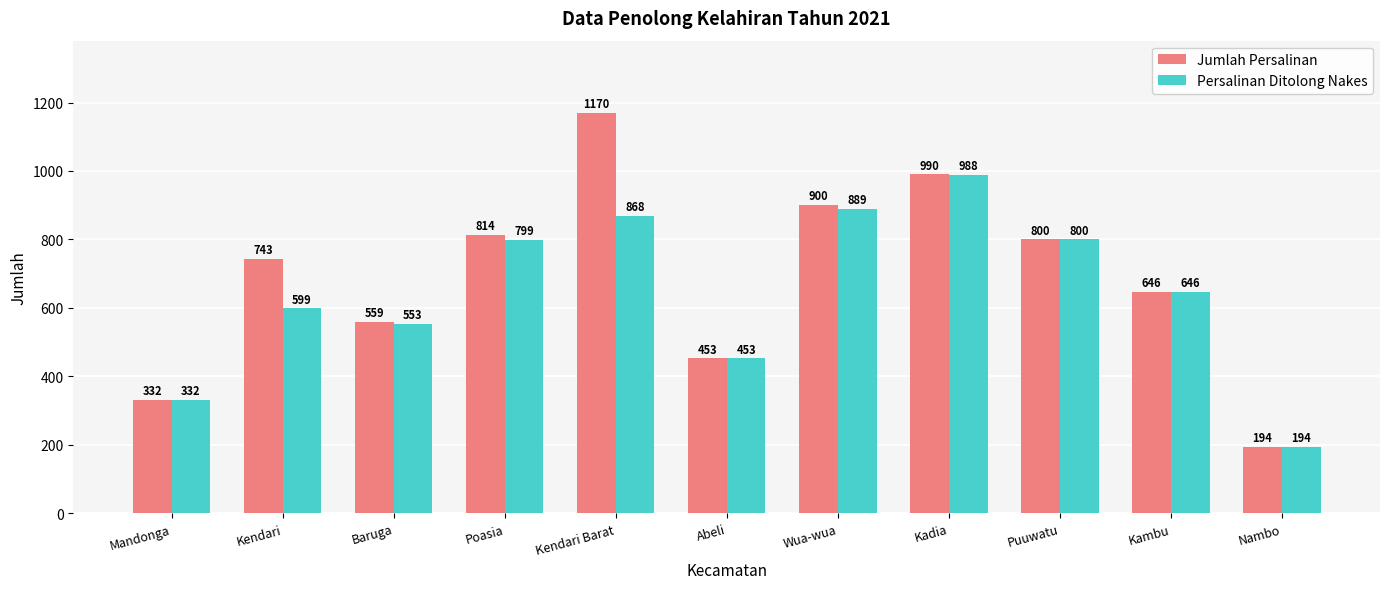

At which category is the sum across all series the highest?

Kendari Barat